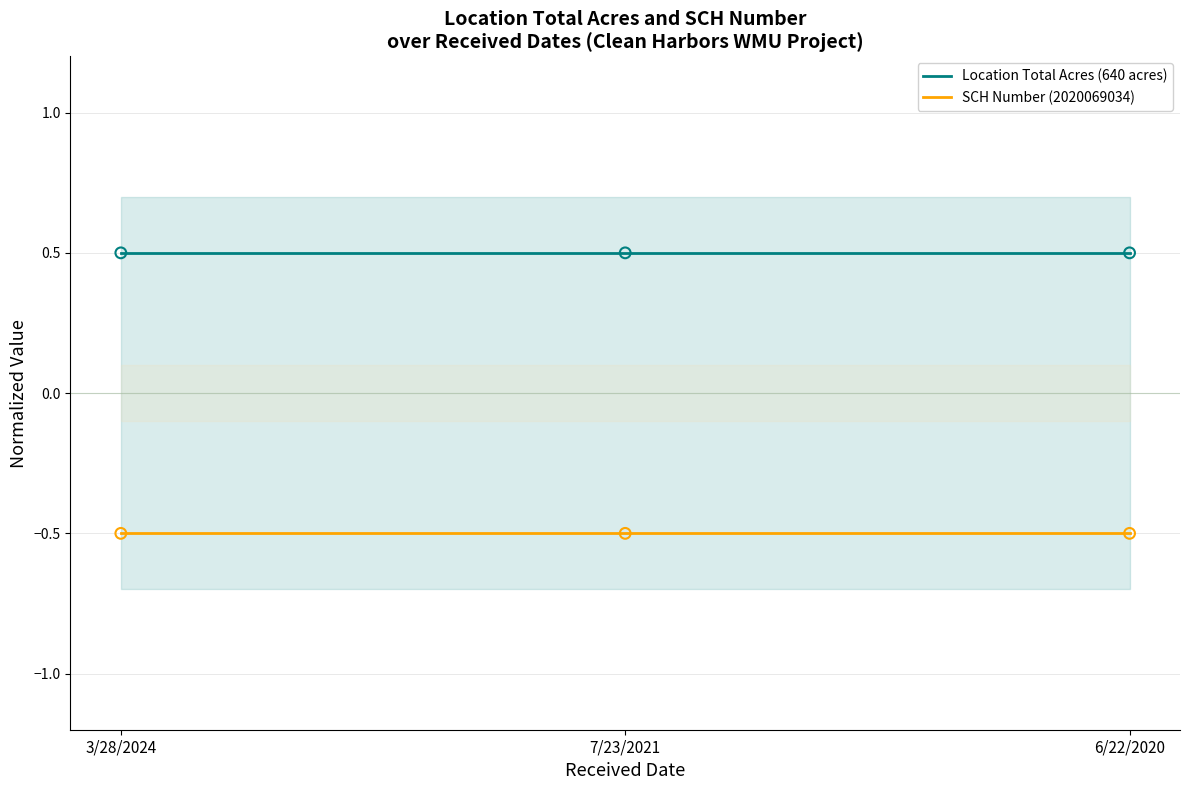

Is the value of SCH Number (2020069034) at 3/28/2024 greater than the value of Location Total Acres (640 acres) at 7/23/2021?

No